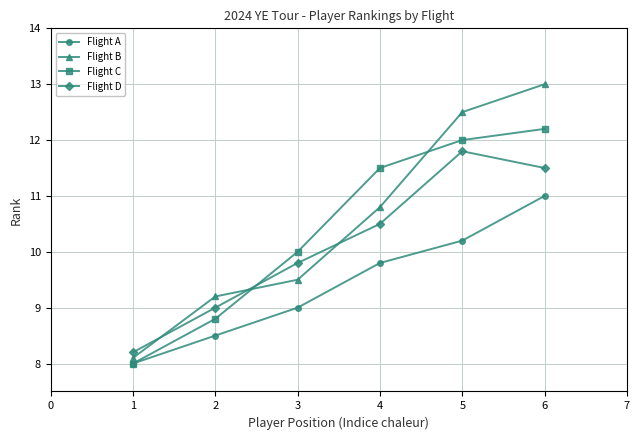

At 2, list the series in order from largest to smallest.

Flight B, Flight D, Flight C, Flight A